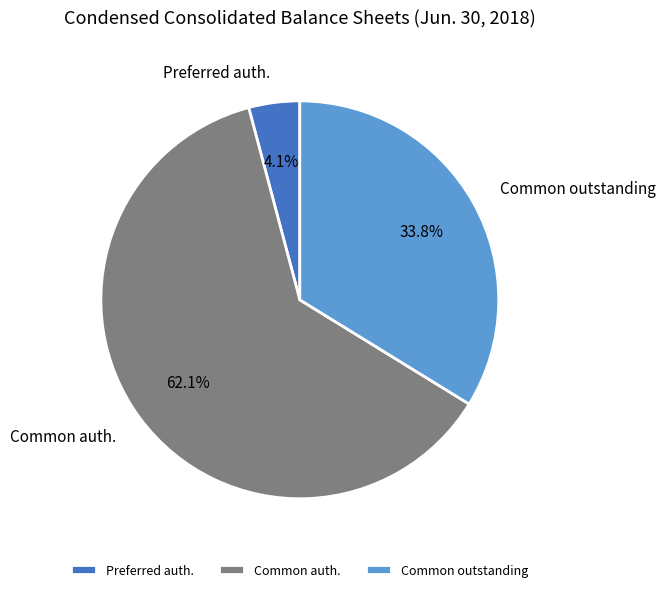

Does any single category account for the majority?

Yes